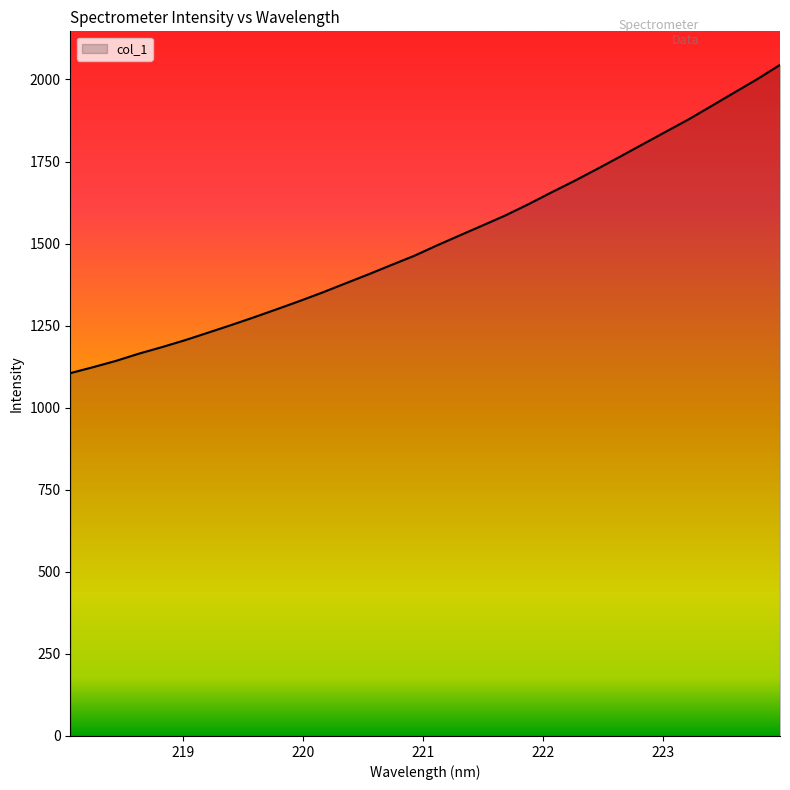

What is the maximum value shown in the chart?

2044.5